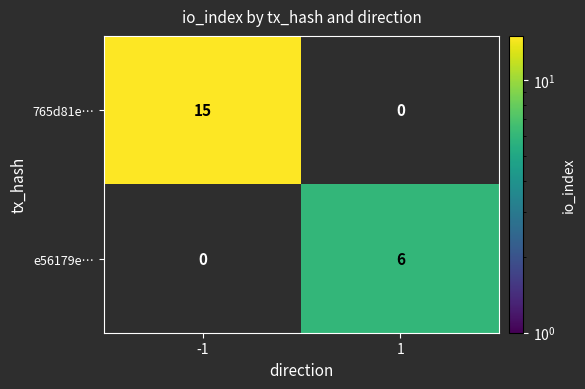

Count the number of categories in the chart.

2